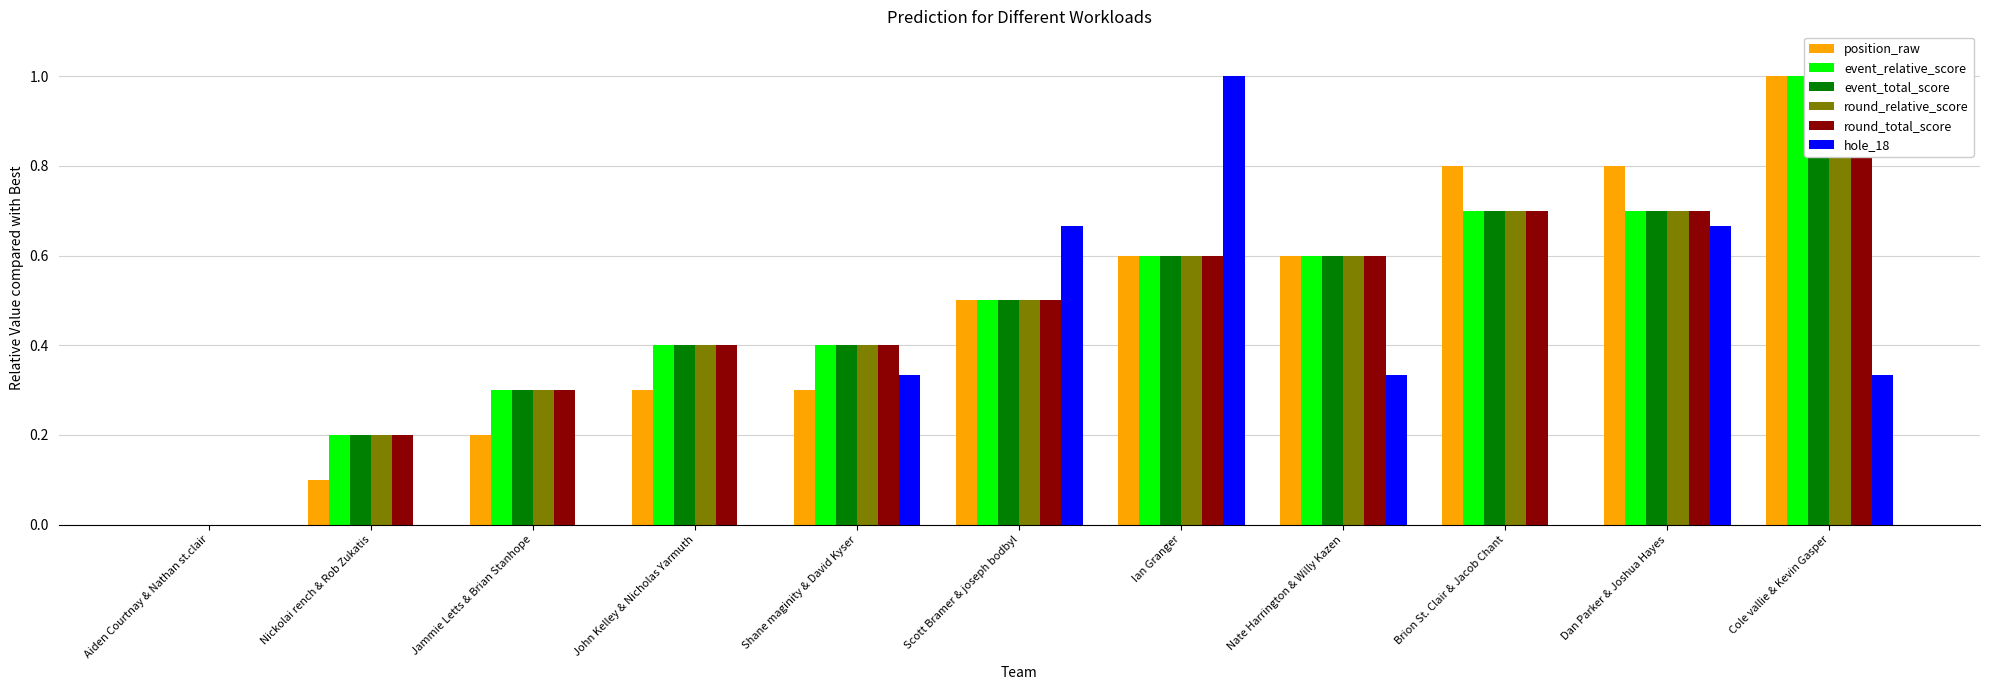

What is the approximate value of event_total_score at Scott Bramer & joseph bodbyl?

0.5